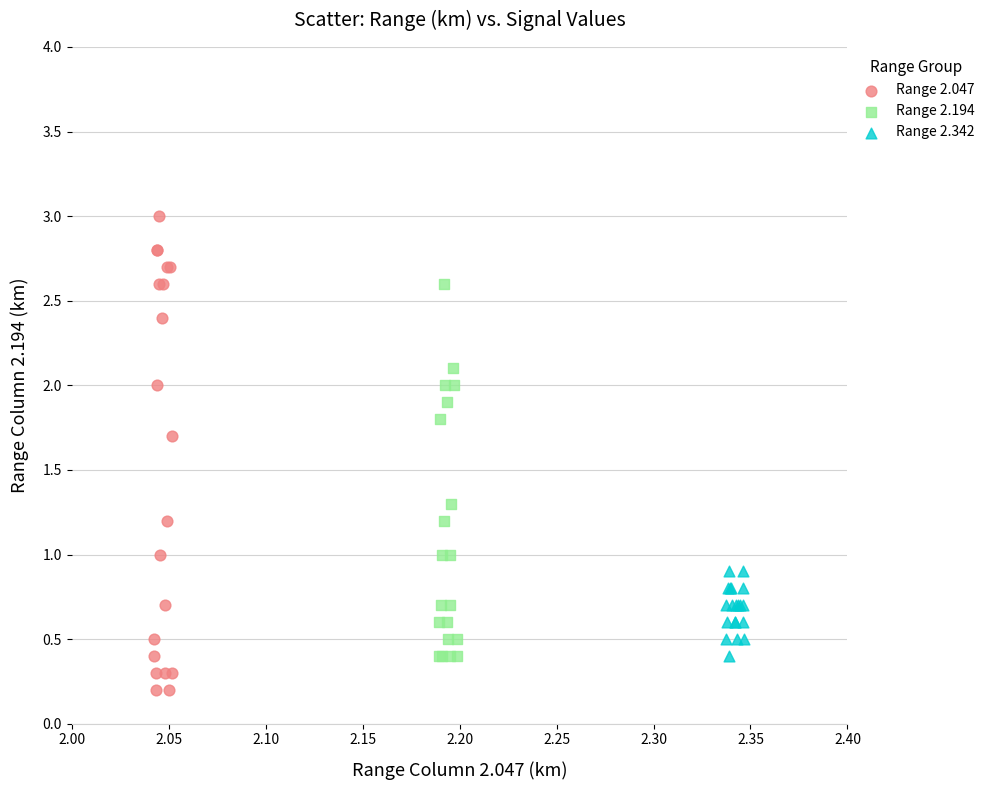

Which series has the largest Y range (max minus min)?

Range 2.047